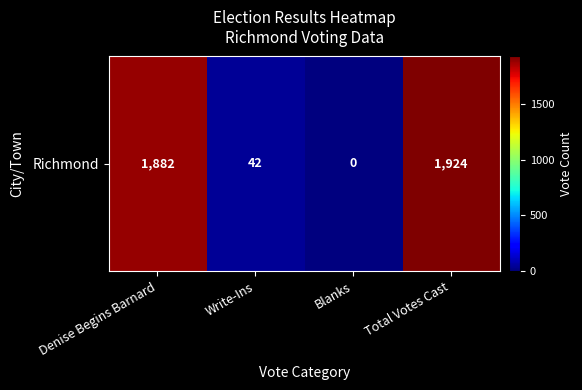

What is the average value?

962